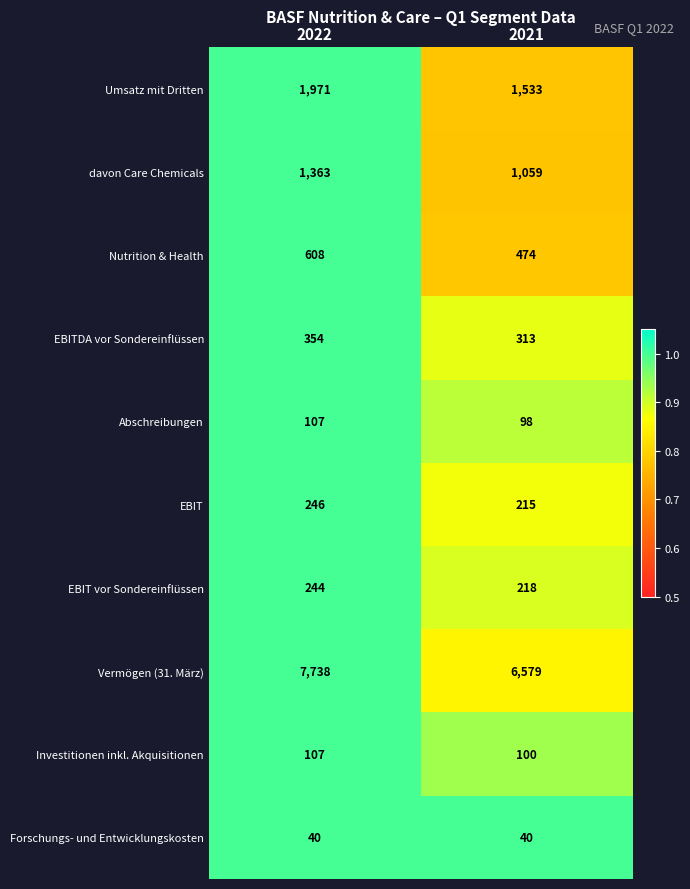

Is it true that Abschreibungen equals 107 at 2022?

True